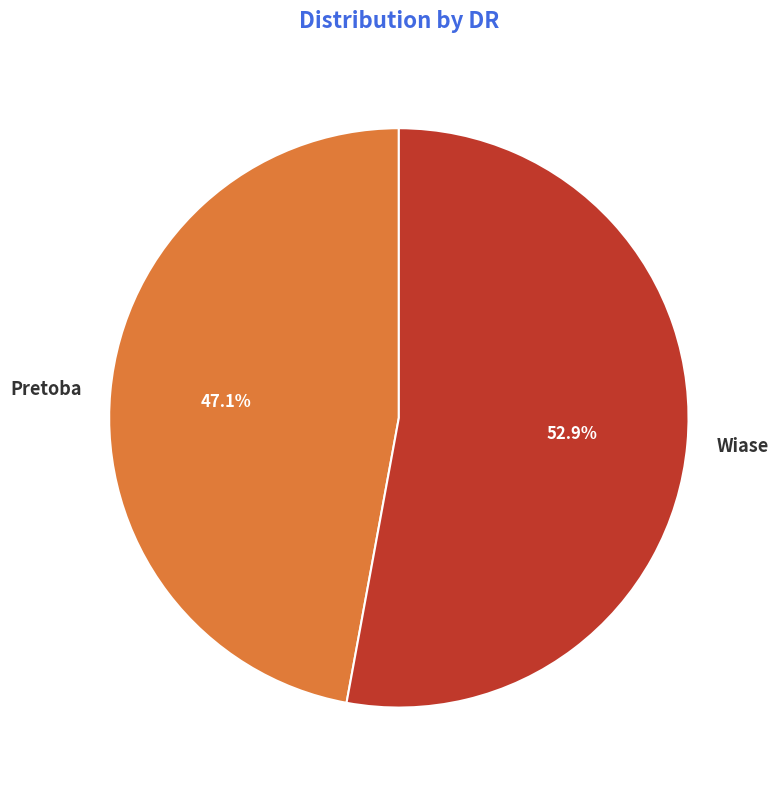

To the nearest percent, what is the difference between the Pretoba and Wiase slice percentages?

6%